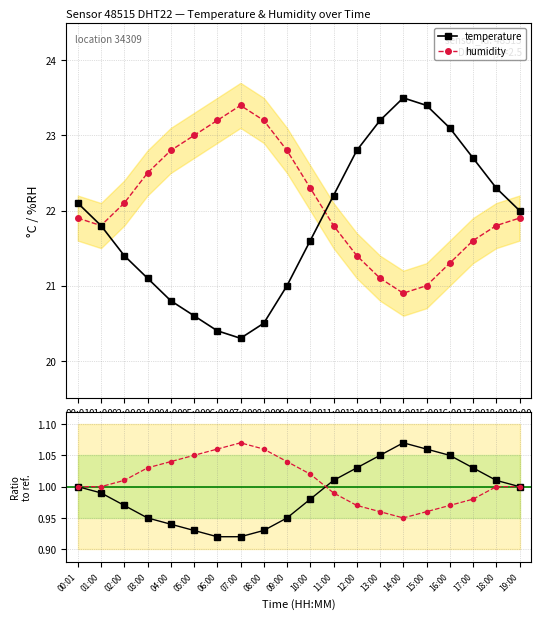

Reading left to right, extract all data points from this chart.

temperature: 00:01=1.0	01:00=1.0	02:00=1.0	03:00=0.9	04:00=0.9	05:00=0.9	06:00=0.9	07:00=0.9	08:00=0.9	09:00=0.9	10:00=1.0	11:00=1.0	12:00=1.0	13:00=1.1	14:00=1.1	15:00=1.1	16:00=1.1	17:00=1.0	18:00=1.0	19:00=1.0
humidity: 00:01=1.0	01:00=1.0	02:00=1.0	03:00=1.0	04:00=1.0	05:00=1.1	06:00=1.1	07:00=1.1	08:00=1.1	09:00=1.0	10:00=1.0	11:00=1.0	12:00=1.0	13:00=1.0	14:00=0.9	15:00=1.0	16:00=1.0	17:00=1.0	18:00=1.0	19:00=1.0